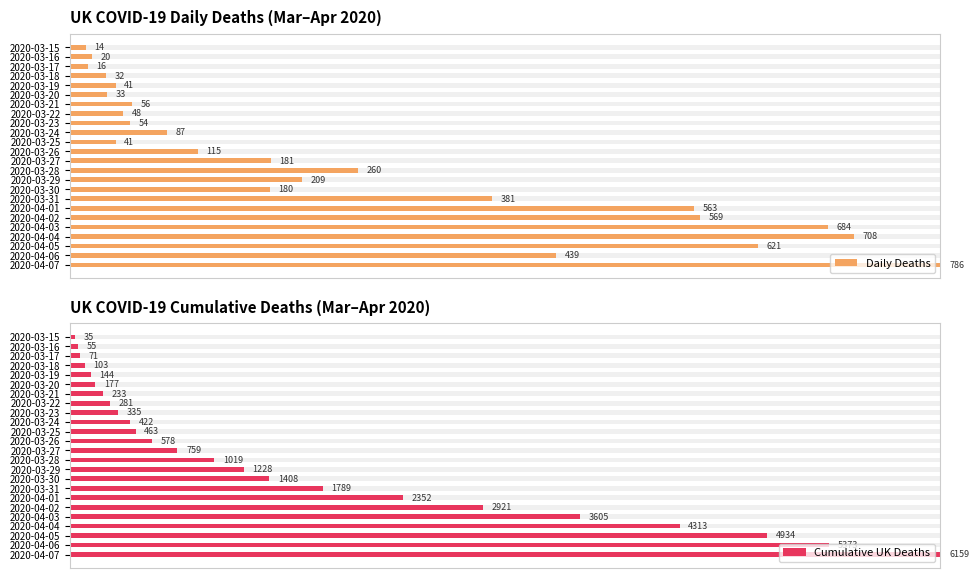

Which series has the largest total across all categories?

Daily Deaths